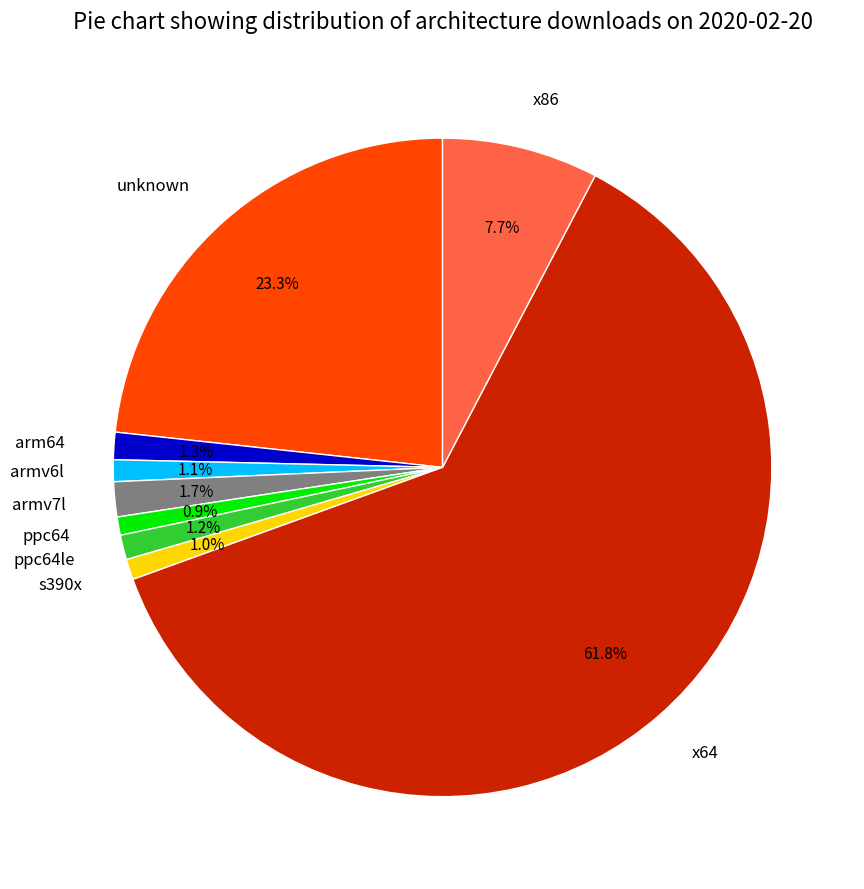

What is the total percentage of ppc64le and ppc64?

2.1%